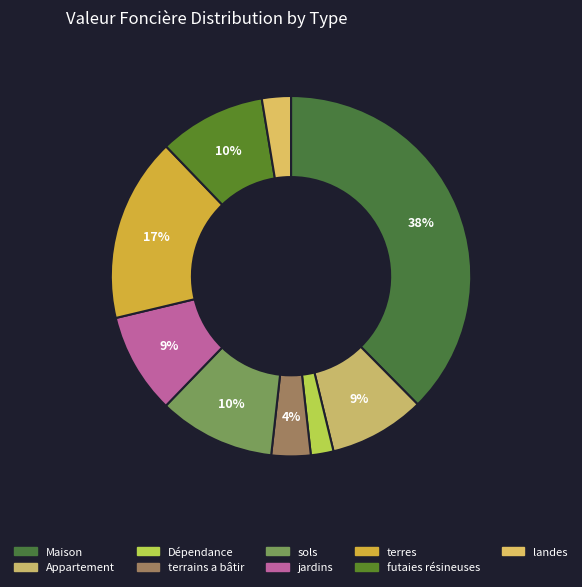

Do terres and Maison together represent more than half of the pie?

Yes